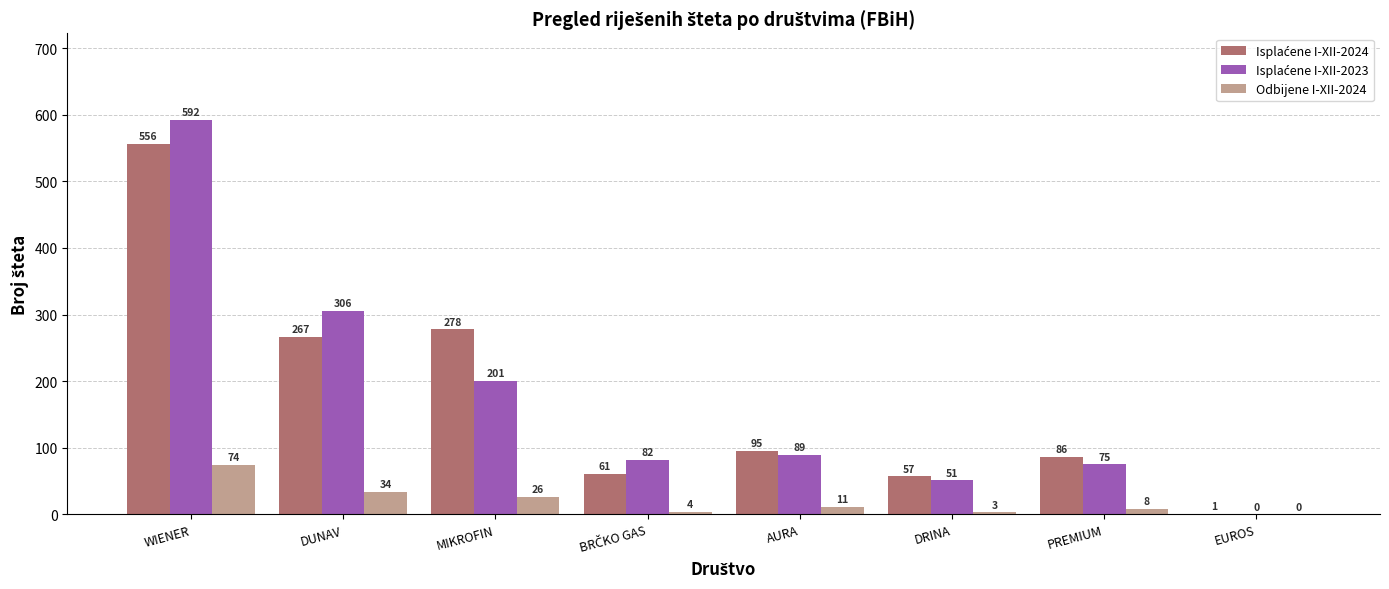

True or false: Odbijene I-XII-2024 has a value of 11 at AURA.

True